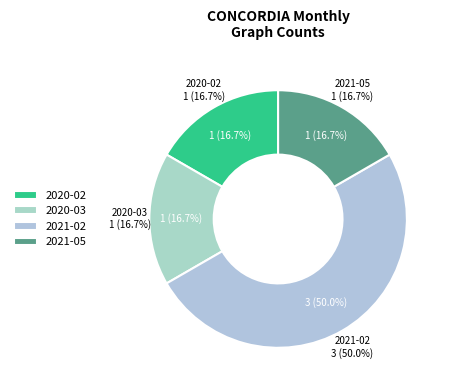

To the nearest percent, what percentage of the pie is 2021-02?

50%